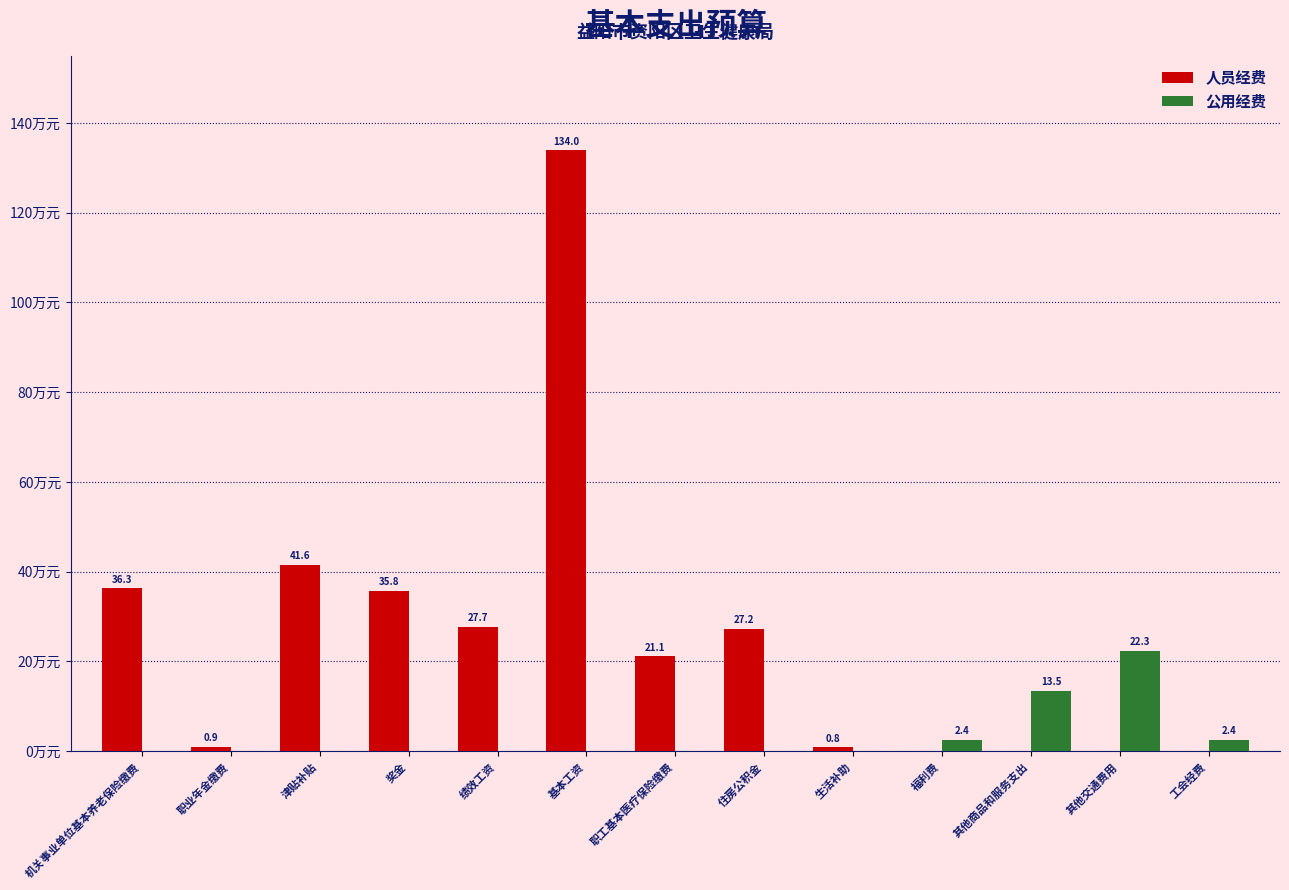

Between 职工基本医疗保险缴费 and 住房公积金, which series saw the biggest shift?

人员经费